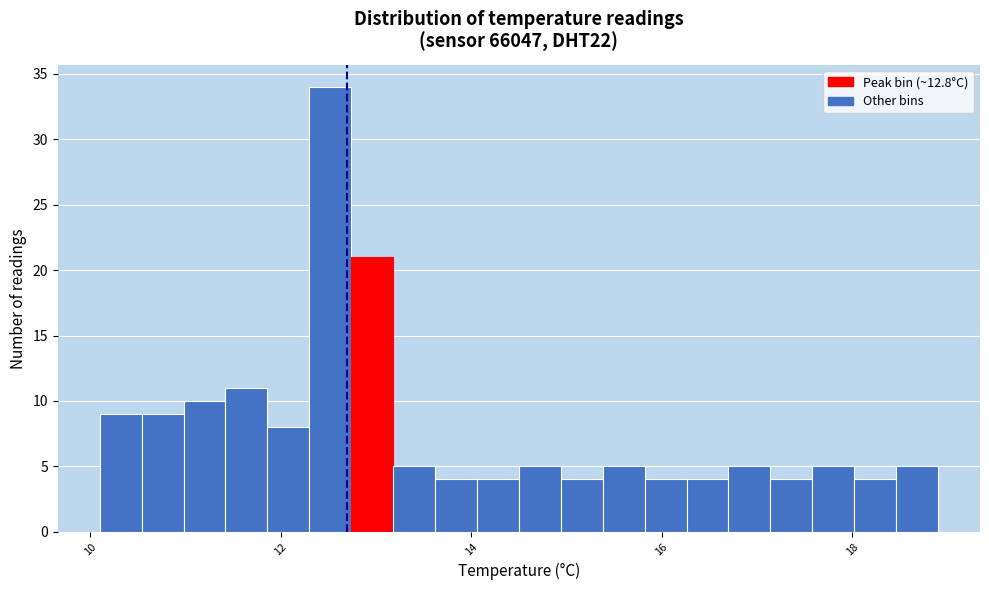

Read against the x-axis, roughly where is the centre of the tallest bar?

12.6